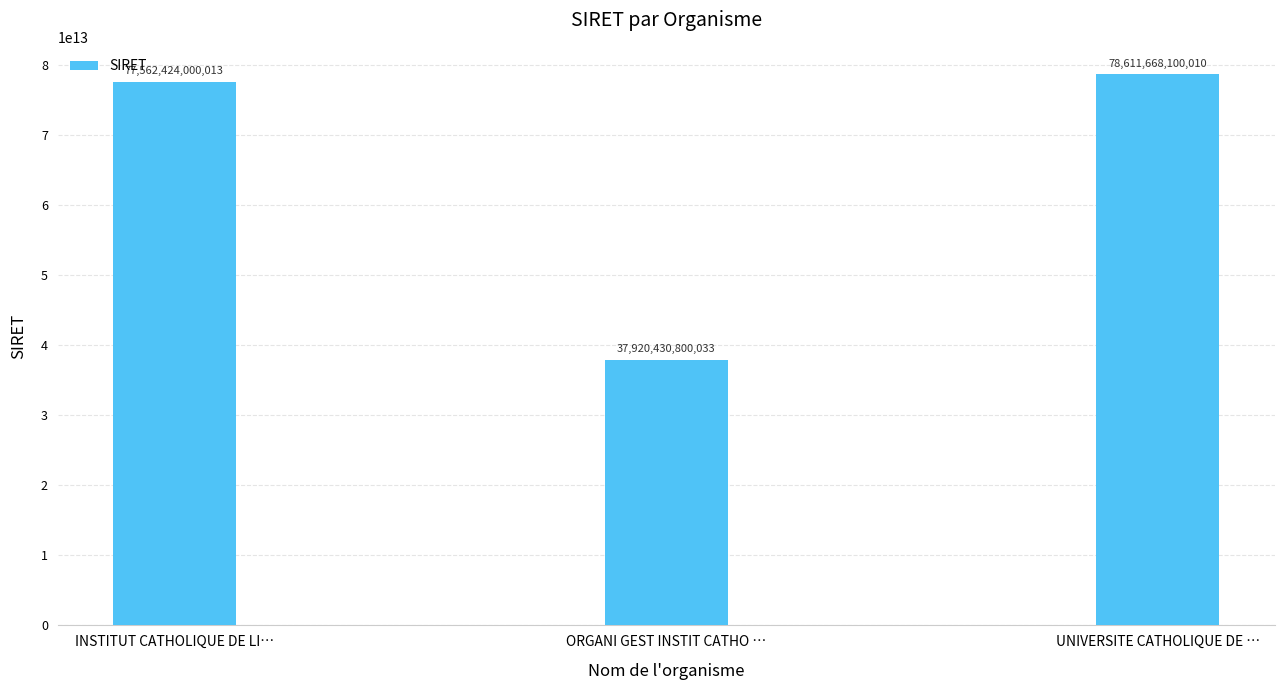

At which category does the chart reach its peak across all series?

UNIVERSITE CATHOLIQUE DE …